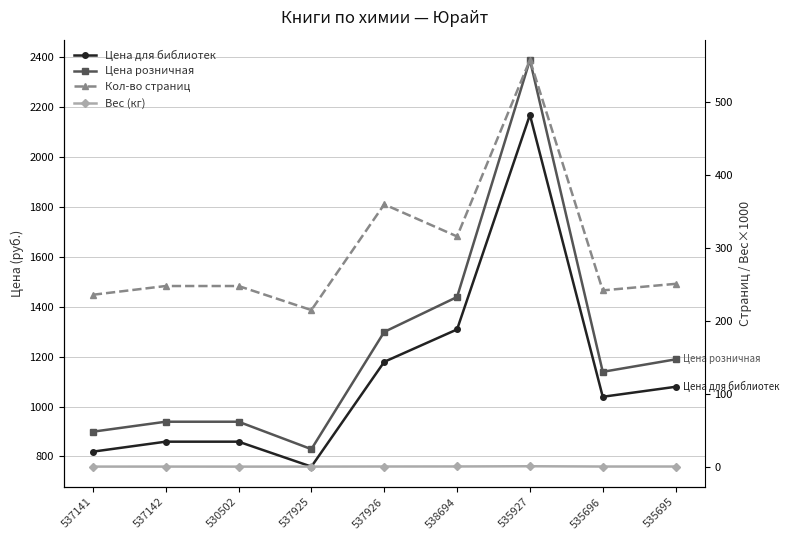

Which has a higher value, 537142 or 537926?

537926